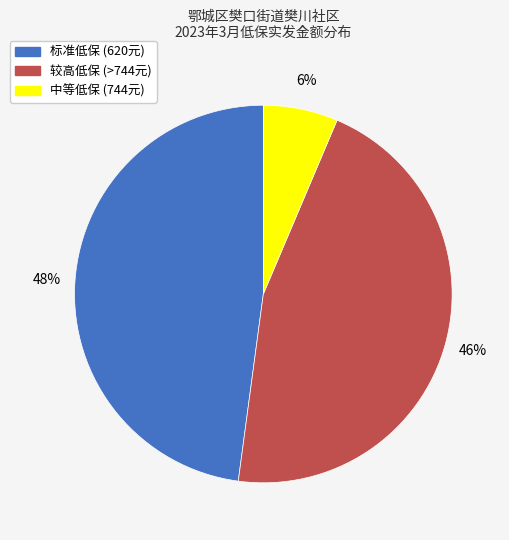

Between 中等低保 (744元) and 标准低保 (620元), which is larger?

标准低保 (620元)